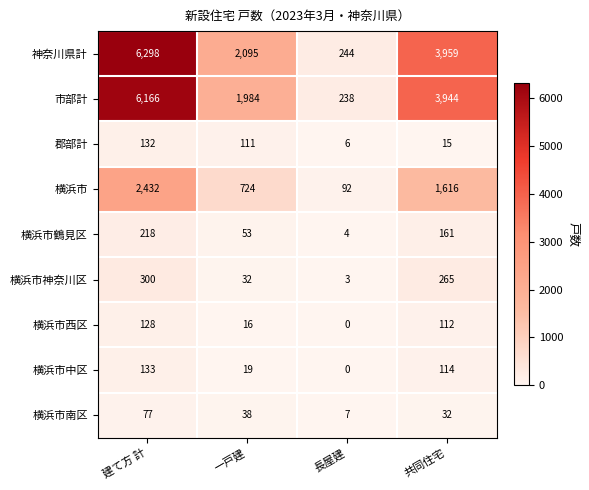

What is the sum of all 横浜市中区 values?

266